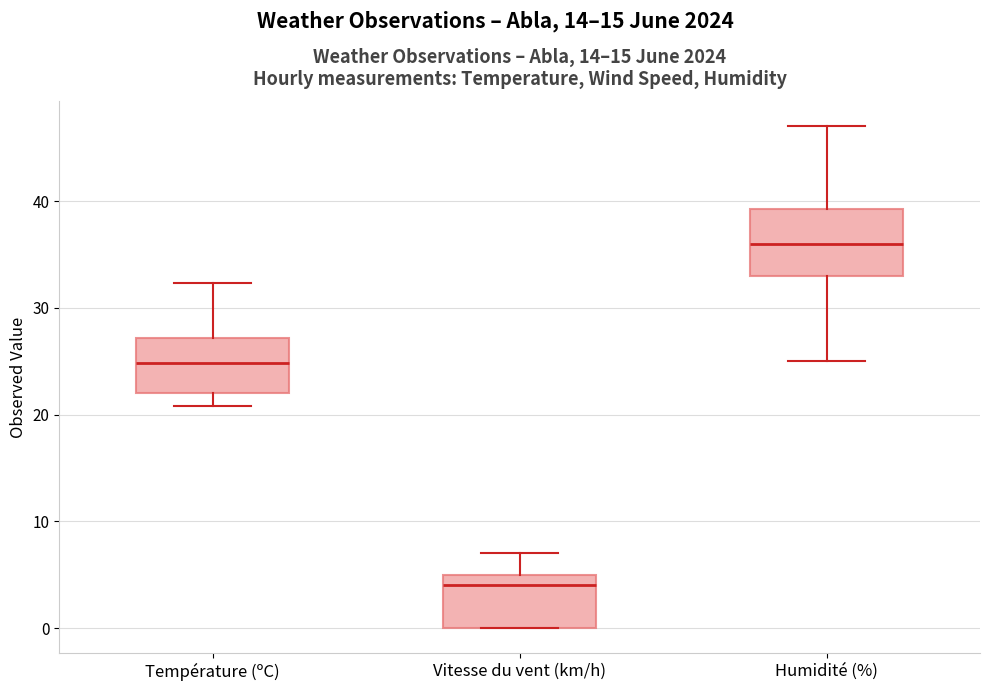

Which box has the lowest median line?

Vitesse du vent (km/h)